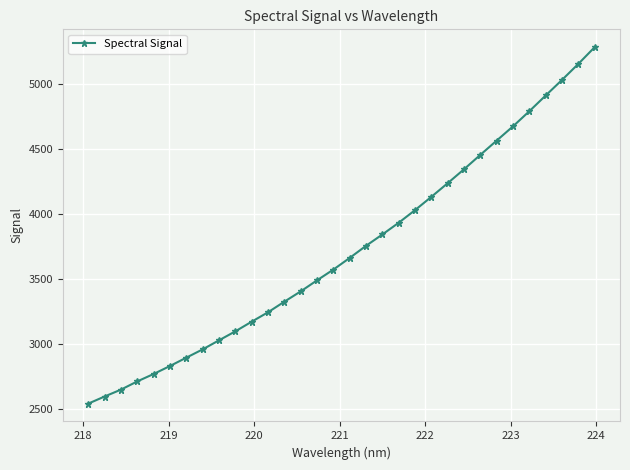

What is the value of the 27th point from the left?

4677.4